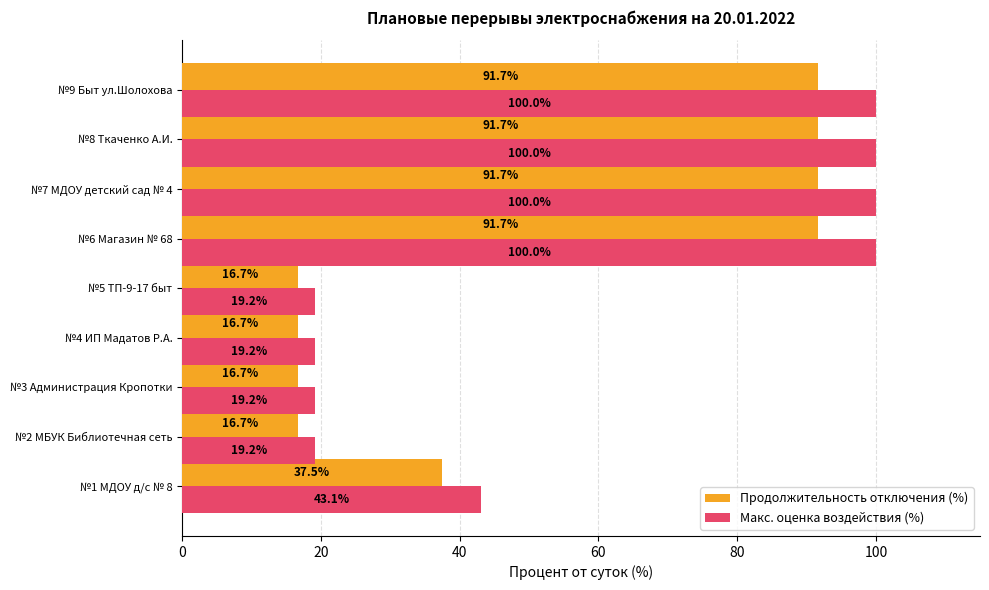

True or false: Продолжительность отключения (%) has a value of 64.0 at №7 МДОУ детский сад № 4.

False